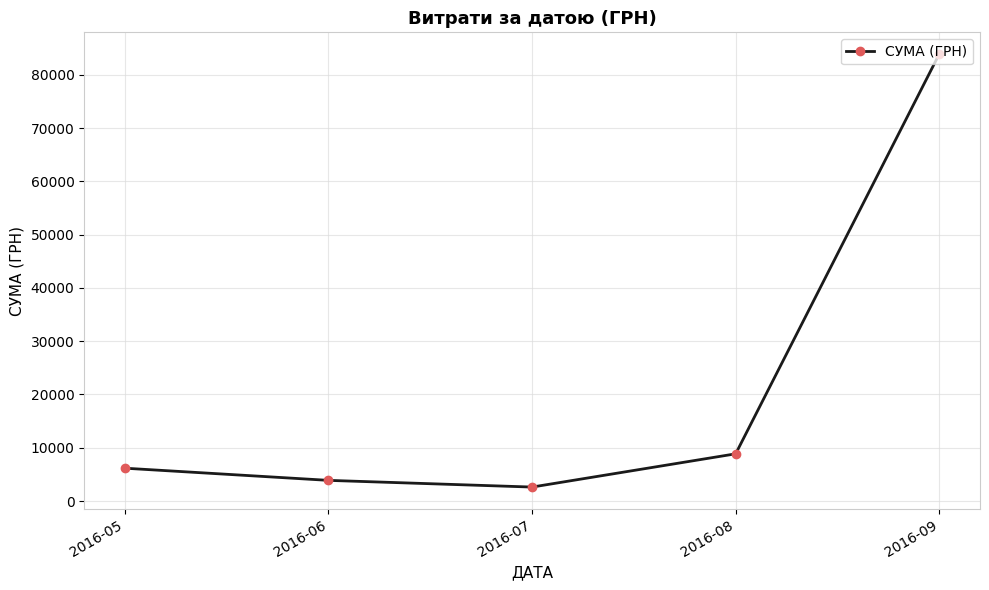

Between 2016-09 and 2016-06, which is larger?

2016-09